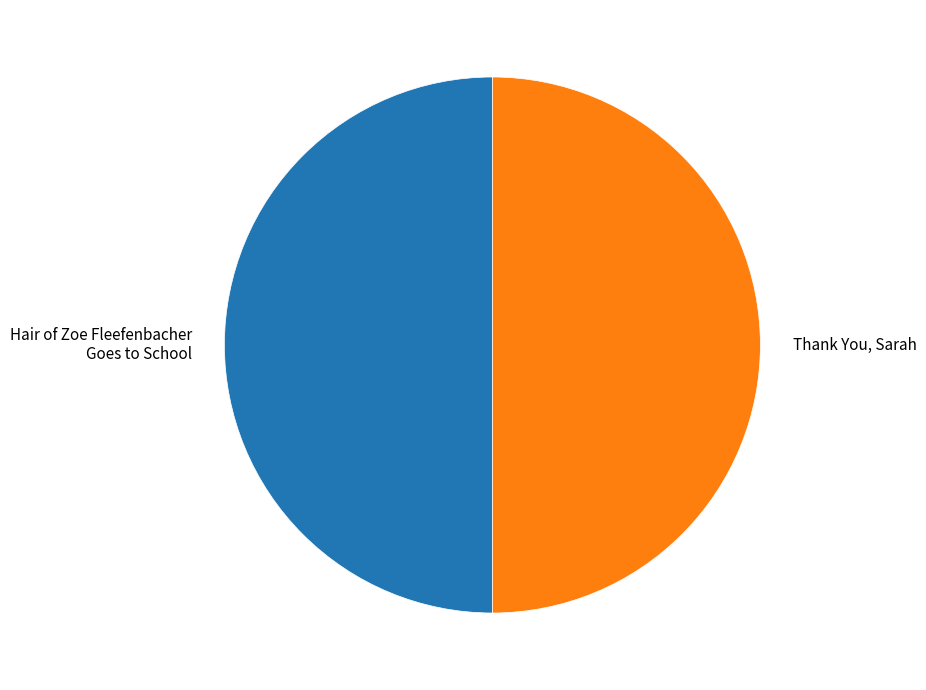

Is it true that Thank You, Sarah is 50% of the pie?

True